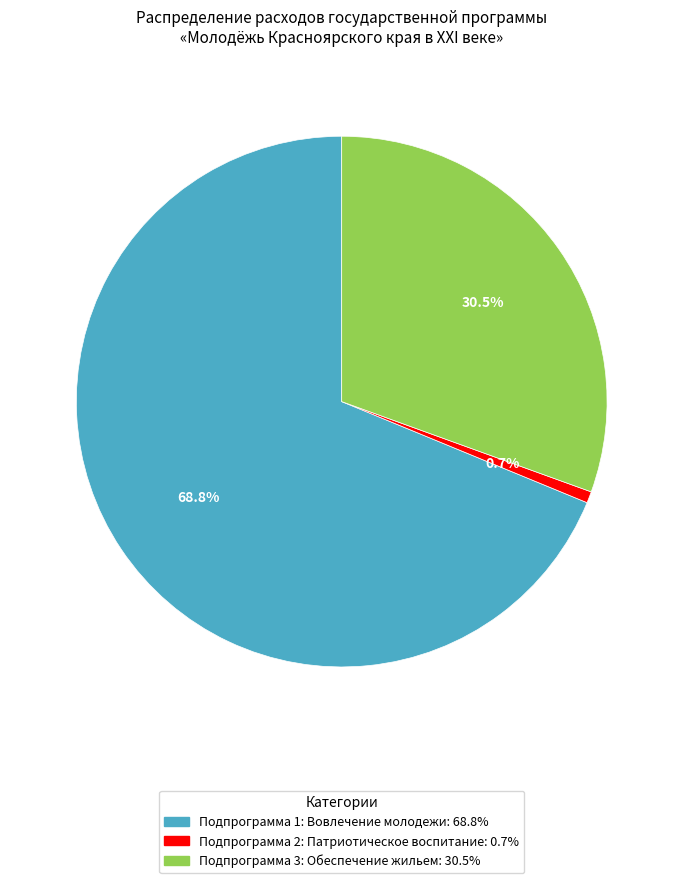

Count the number of slices in the pie.

3